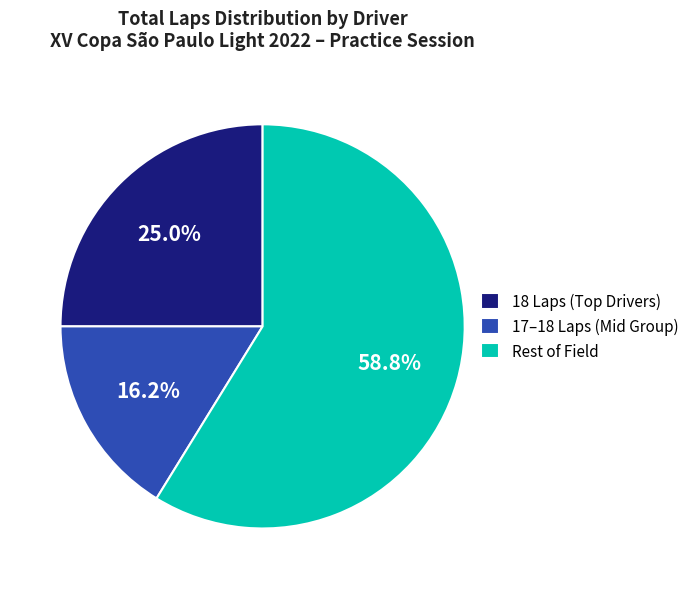

What is the total percentage of 17–18 Laps (Mid Group) and Rest of Field?

75.0%